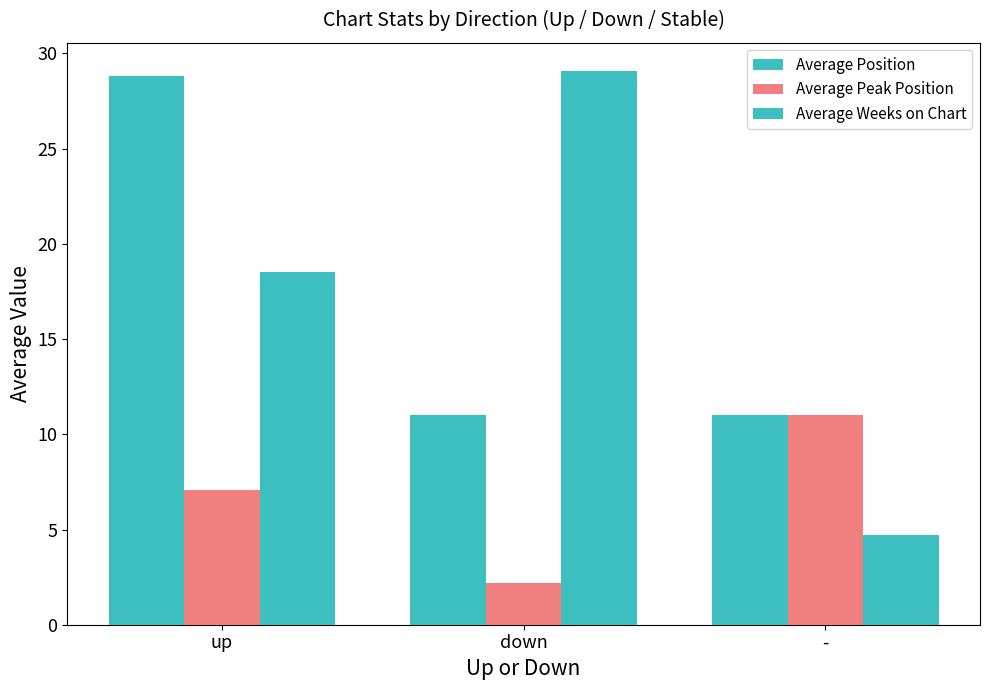

Count the number of categories in the chart.

3